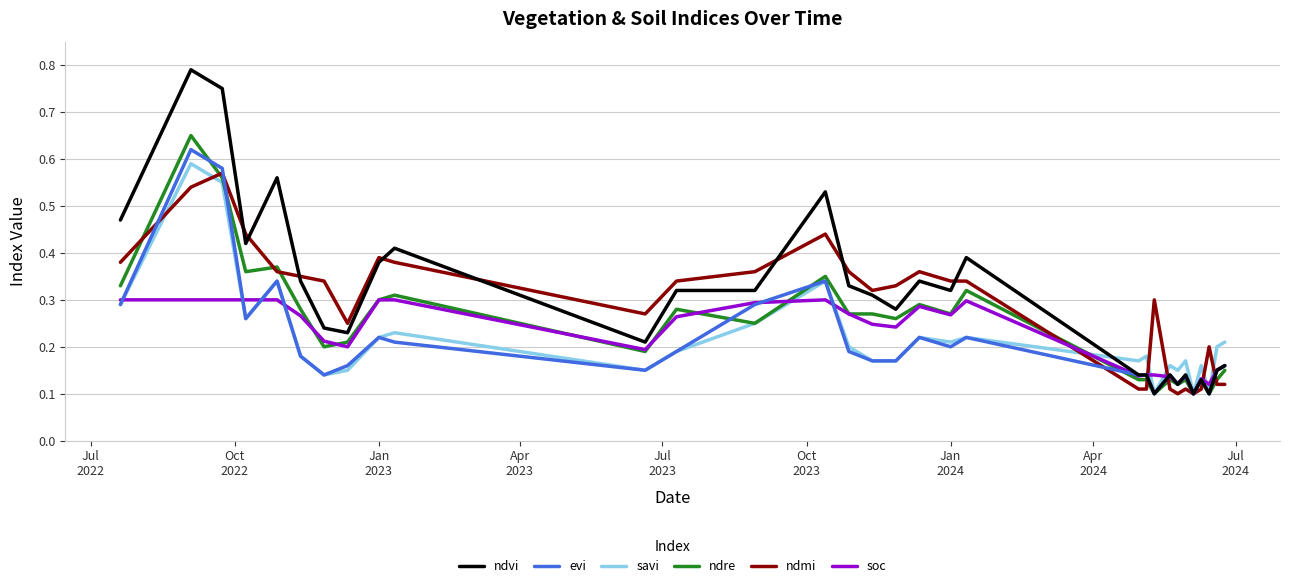

Which series has the largest range (max minus min)?

ndvi